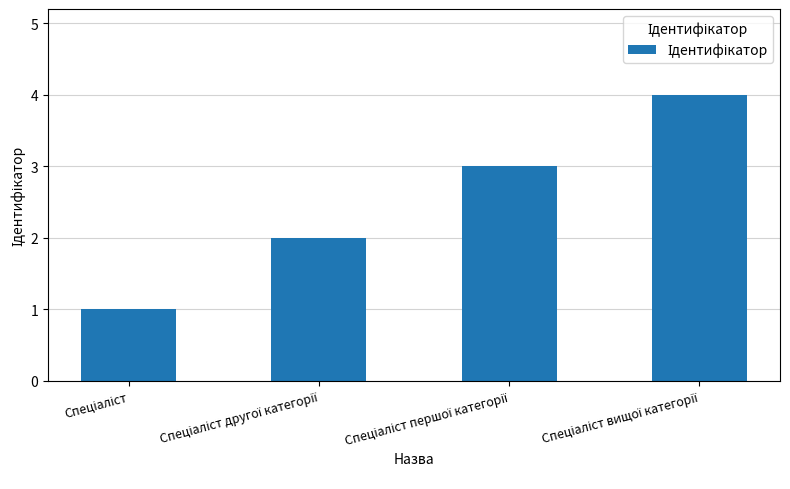

How many series are shown in this chart?

1